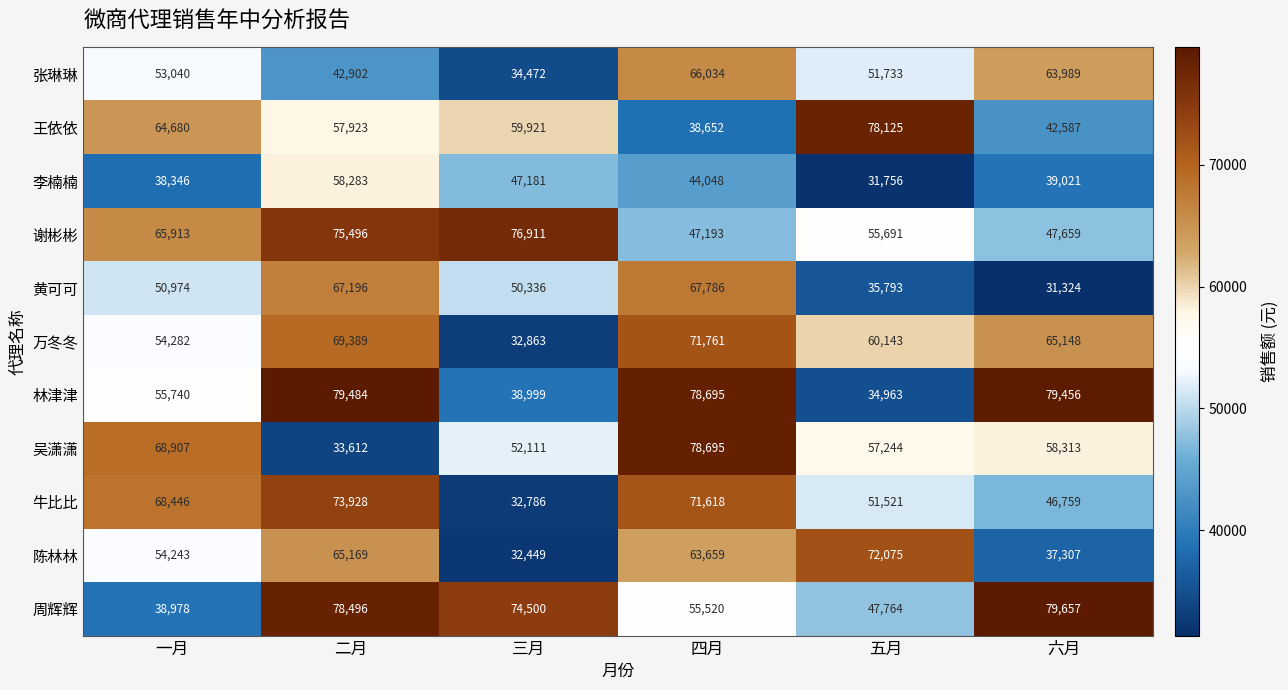

Rank the series at 六月 from lowest to highest value.

黄可可, 陈林林, 李楠楠, 王依依, 牛比比, 谢彬彬, 吴潇潇, 张琳琳, 万冬冬, 林津津, 周辉辉